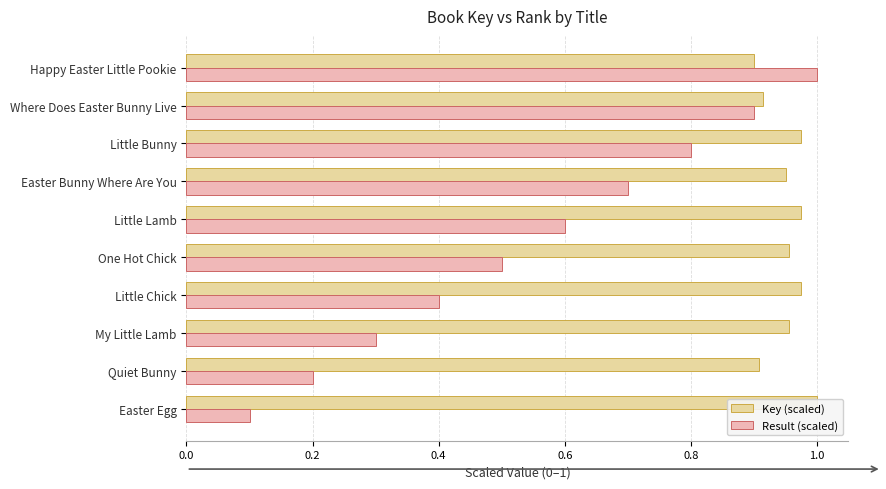

What is the difference between the maximum and minimum values in the Result (scaled) series?

0.9